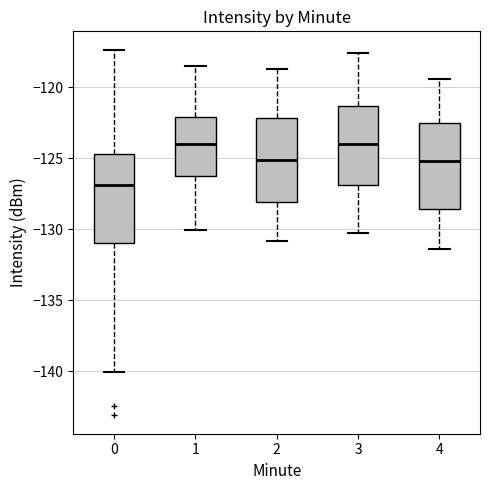

Where does the lower whisker of the box at x = 2 end on the y-axis? The values are not printed on the chart, so give them approximately, as read against the axis.

-131.0